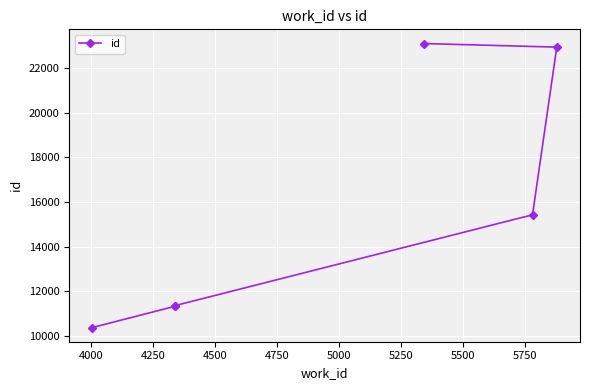

What is the smallest value displayed?

10387